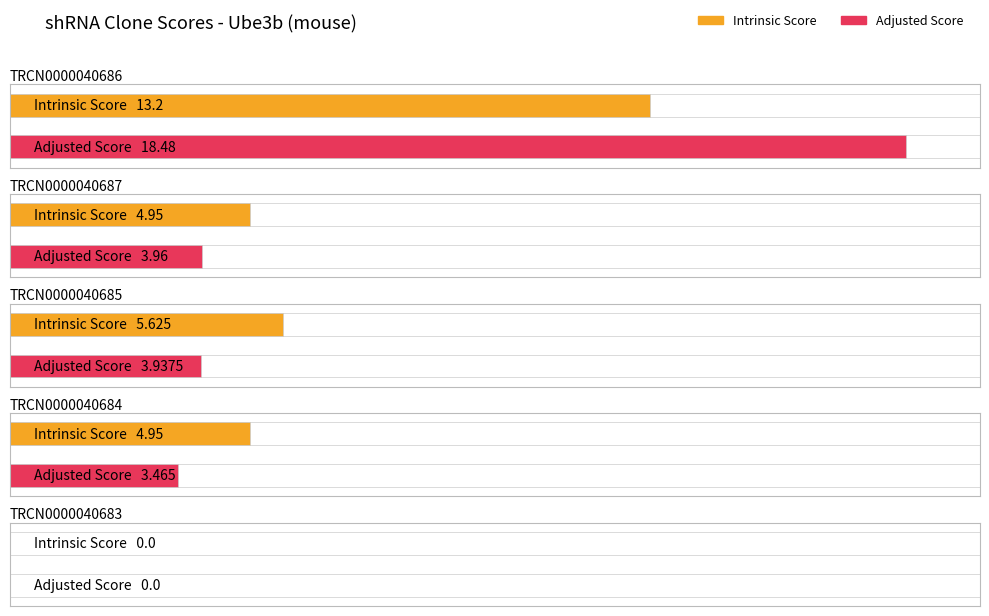

What is the difference between the maximum and minimum values in the Intrinsic Score series?

13.2